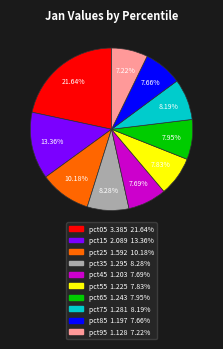

How many segments does this pie chart have?

10